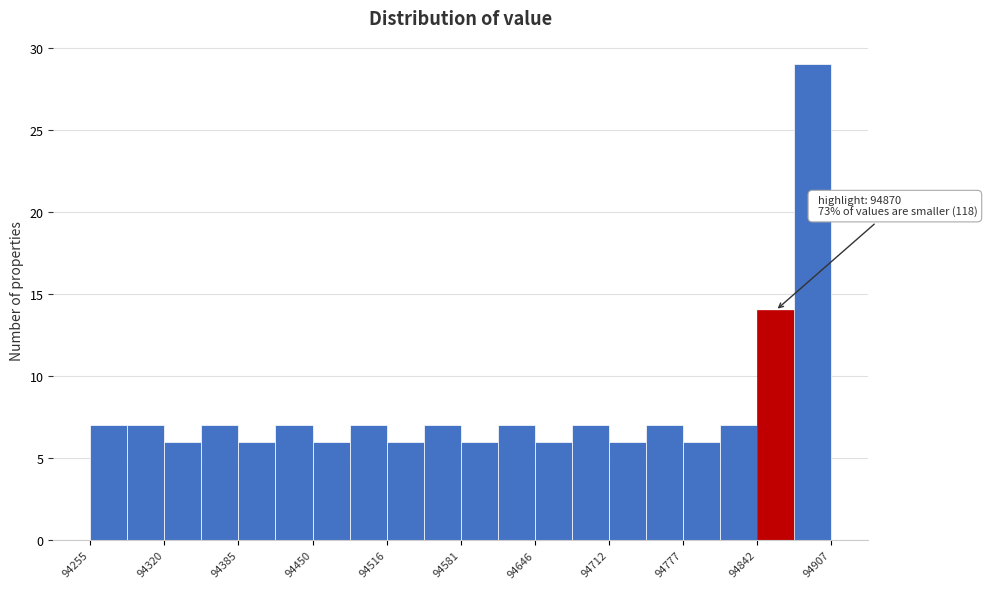

Around what value on the x-axis is the tallest bar? Give the approximate position of its centre, as read against the axis.

94890